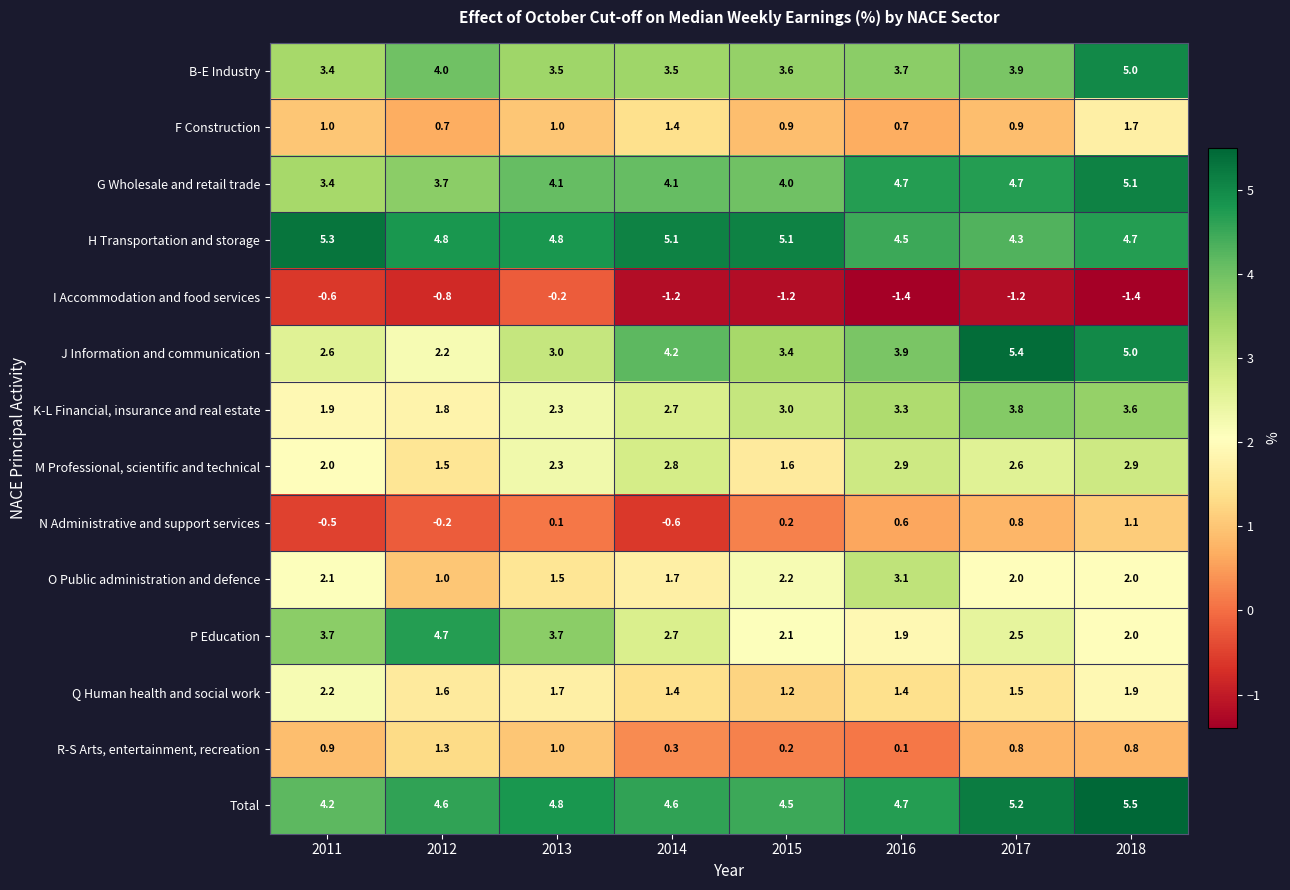

Count the number of categories in the chart.

8